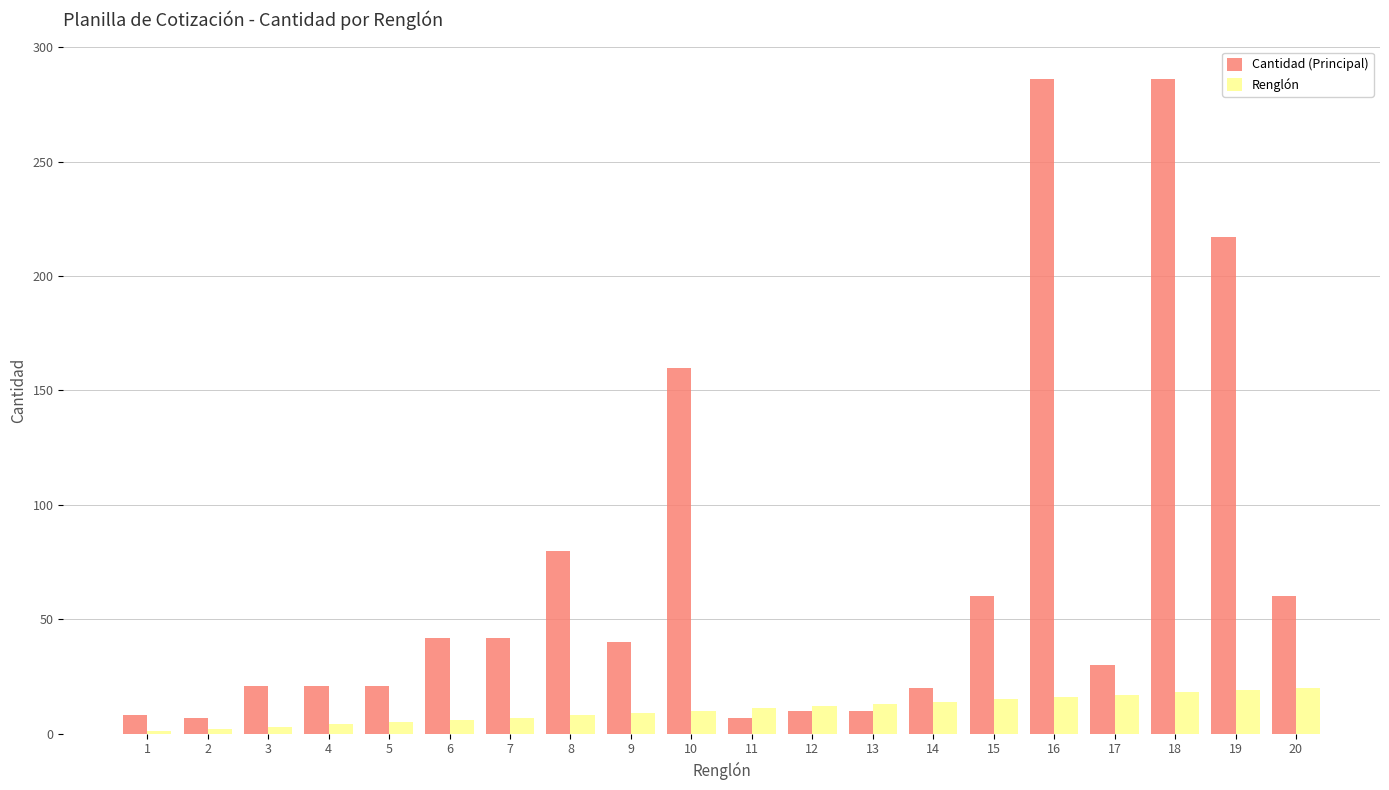

The value of Renglón at 5 is 5. True or false?

True